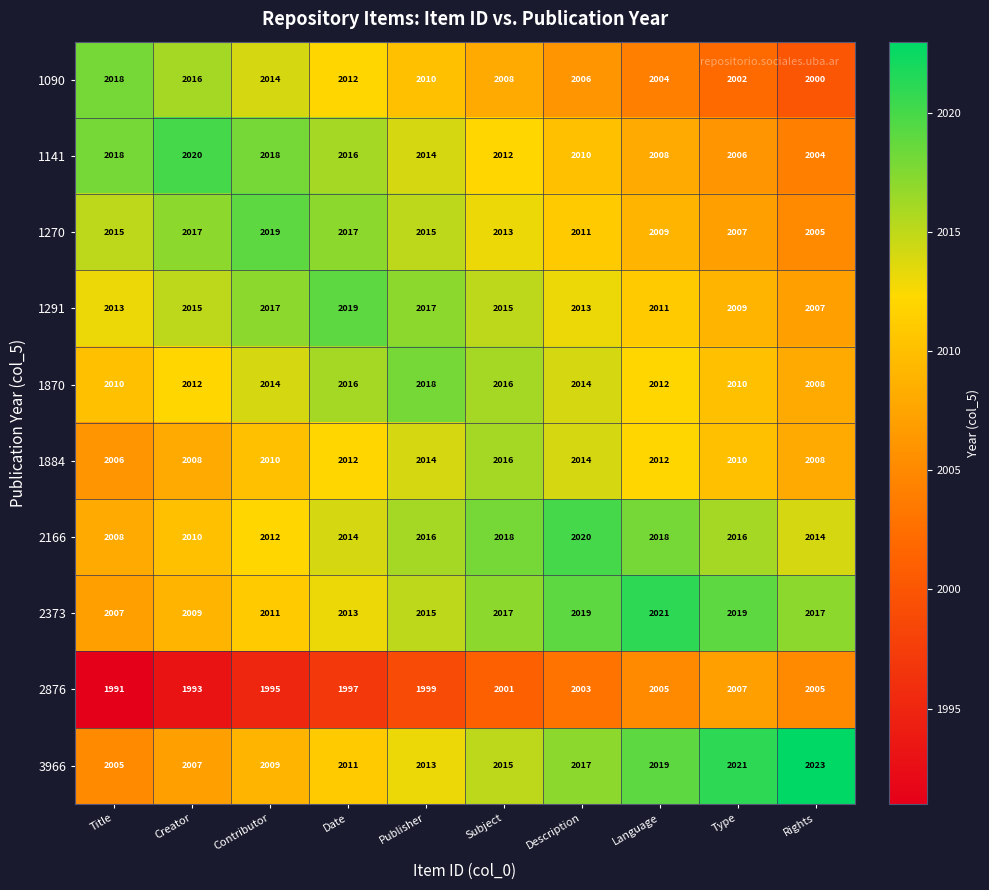

Is it true that 1141 equals 1213 at Contributor?

False